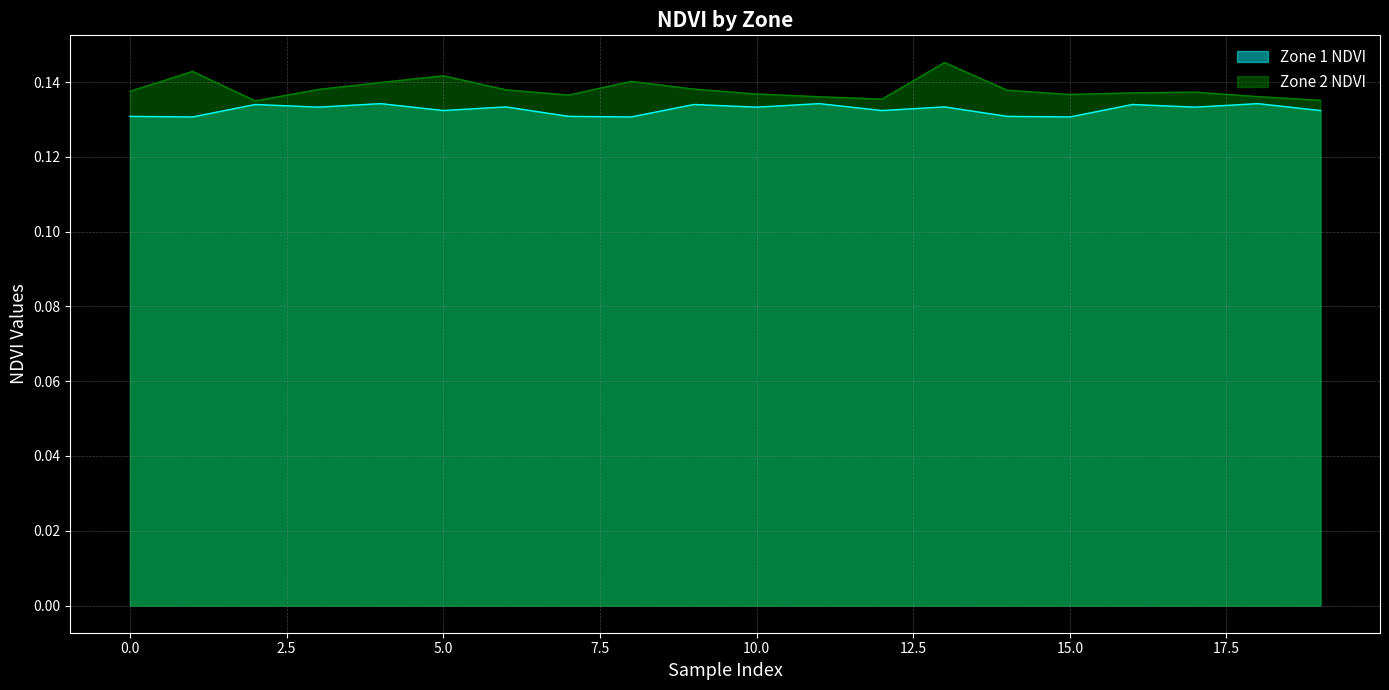

What is the value of the Zone 1 NDVI point at the 17th from the left?

0.1